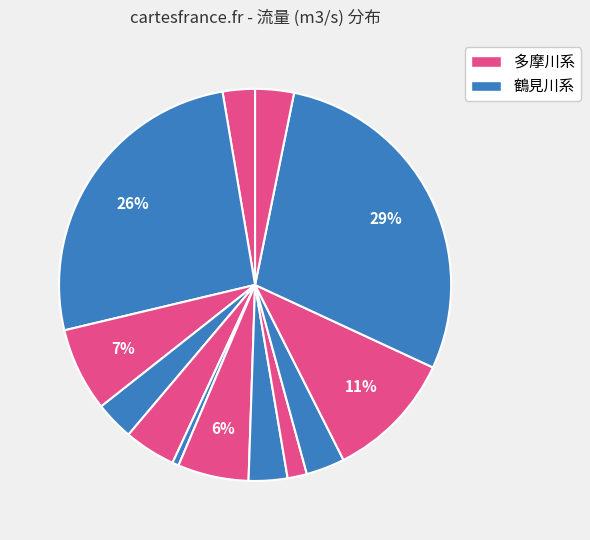

Count the number of slices in the pie.

13